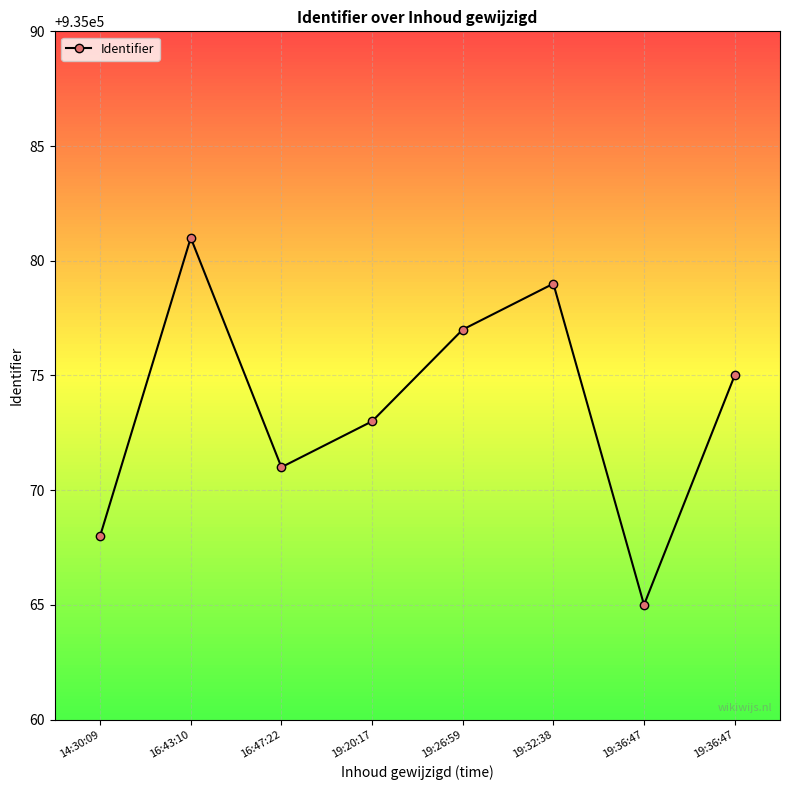

How many values are below 935075?

4